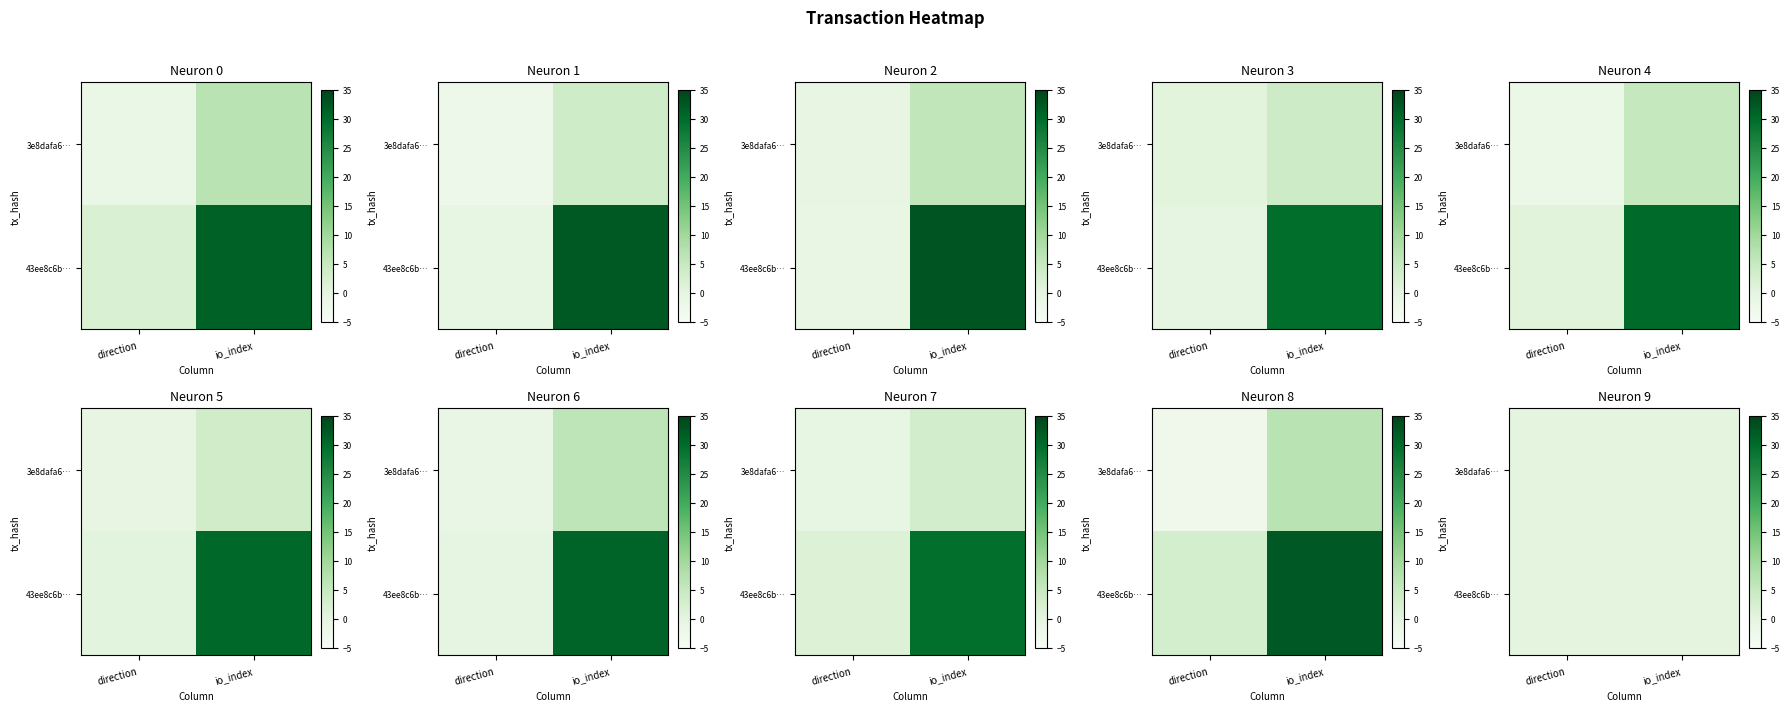

What is the smallest value displayed?

-1